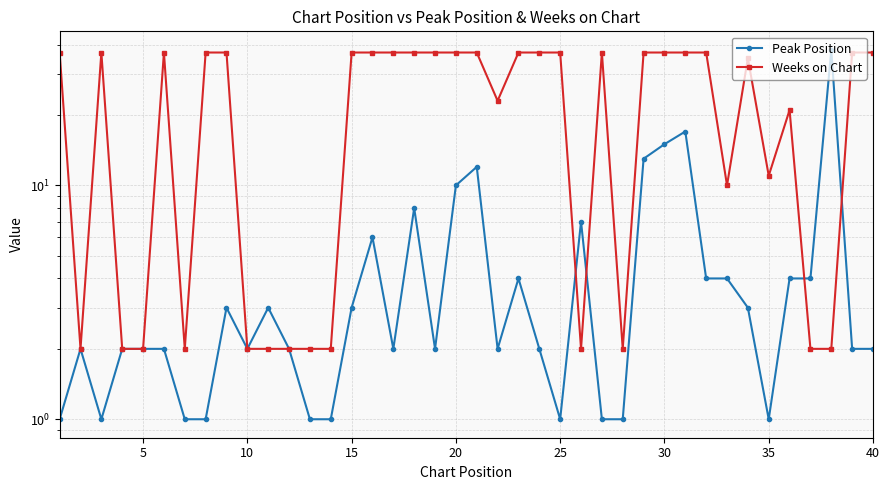

What is the value of the Peak Position point at the 34th from the left?

3